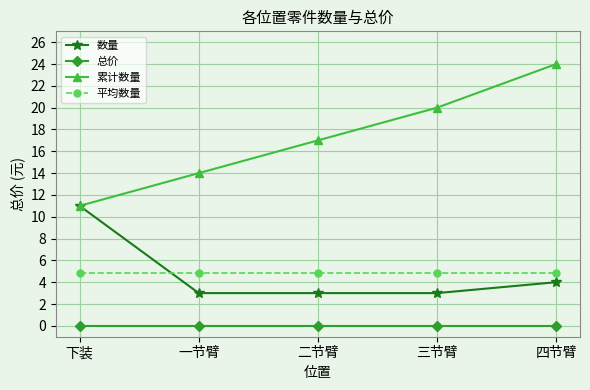

What value does the 累计数量 series have at 下装?

11.0